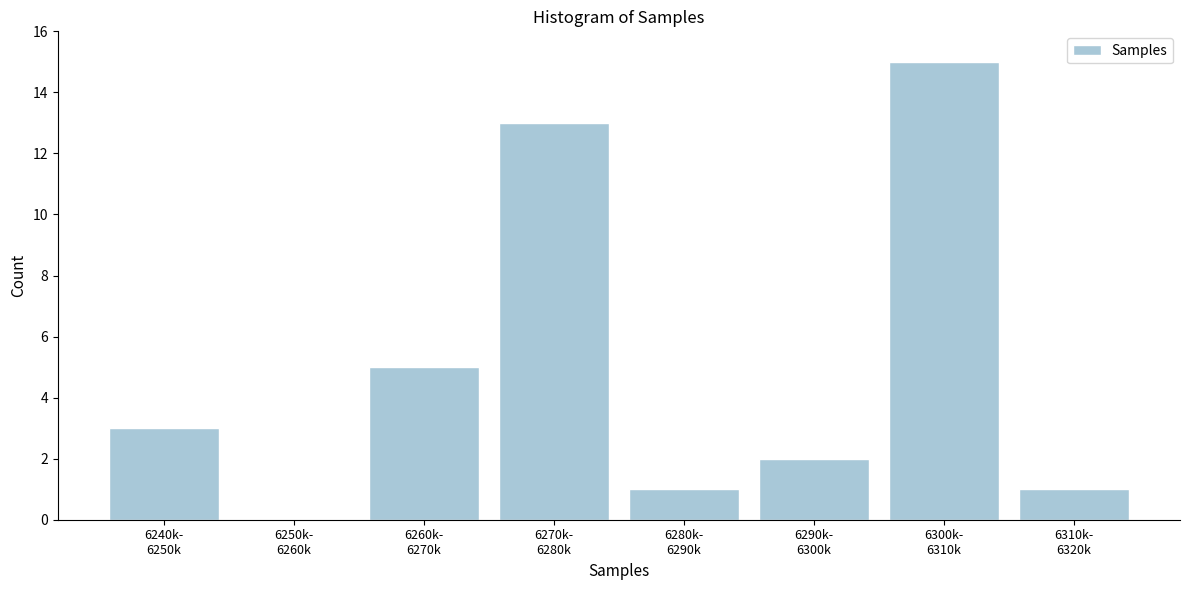

What is the greatest value displayed?

15